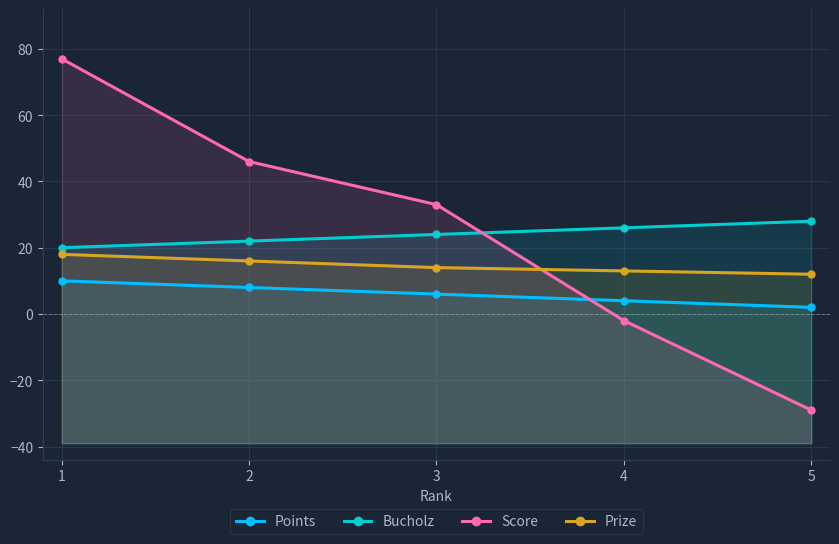

Reading left to right, transcribe all the data shown in this chart.

Points: 1=10	2=8	3=6	4=4	5=2
Bucholz: 1=20	2=22	3=24	4=26	5=28
Score: 1=77	2=46	3=33	4=-2	5=-29
Prize: 1=18	2=16	3=14	4=13	5=12